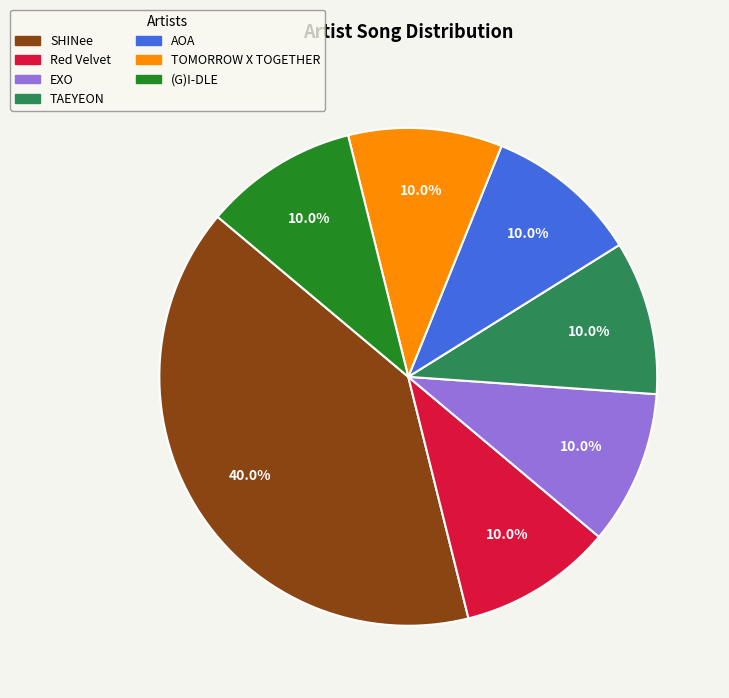

What is the ratio of the value at EXO to the value at TOMORROW X TOGETHER?

1.0